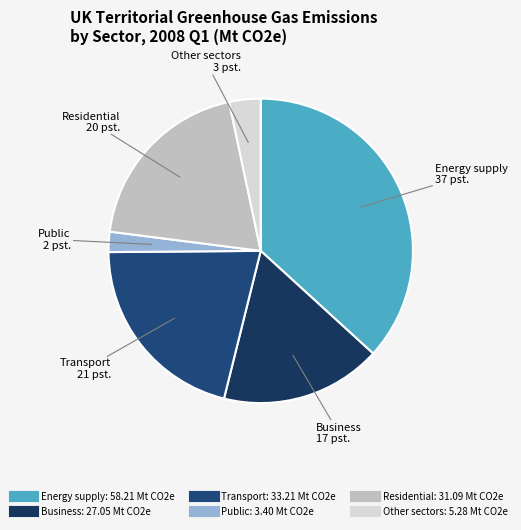

Rank the categories by value from lowest to highest.

Public, Other sectors, Business, Residential, Transport, Energy supply